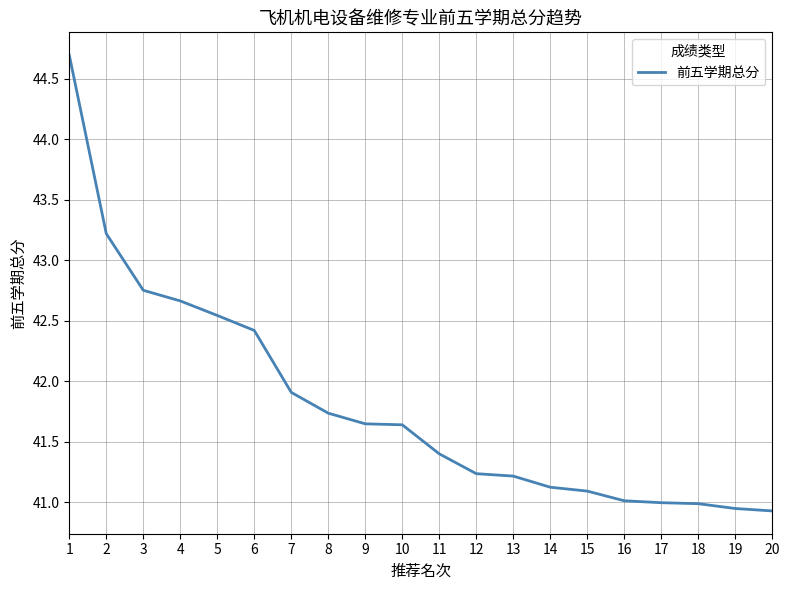

What is the sum of the values at 4 and 12?

83.9